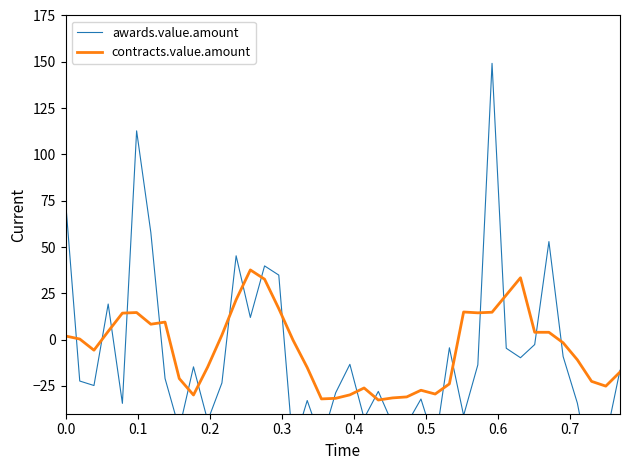

What are all the series names shown in the legend?

awards.value.amount, contracts.value.amount